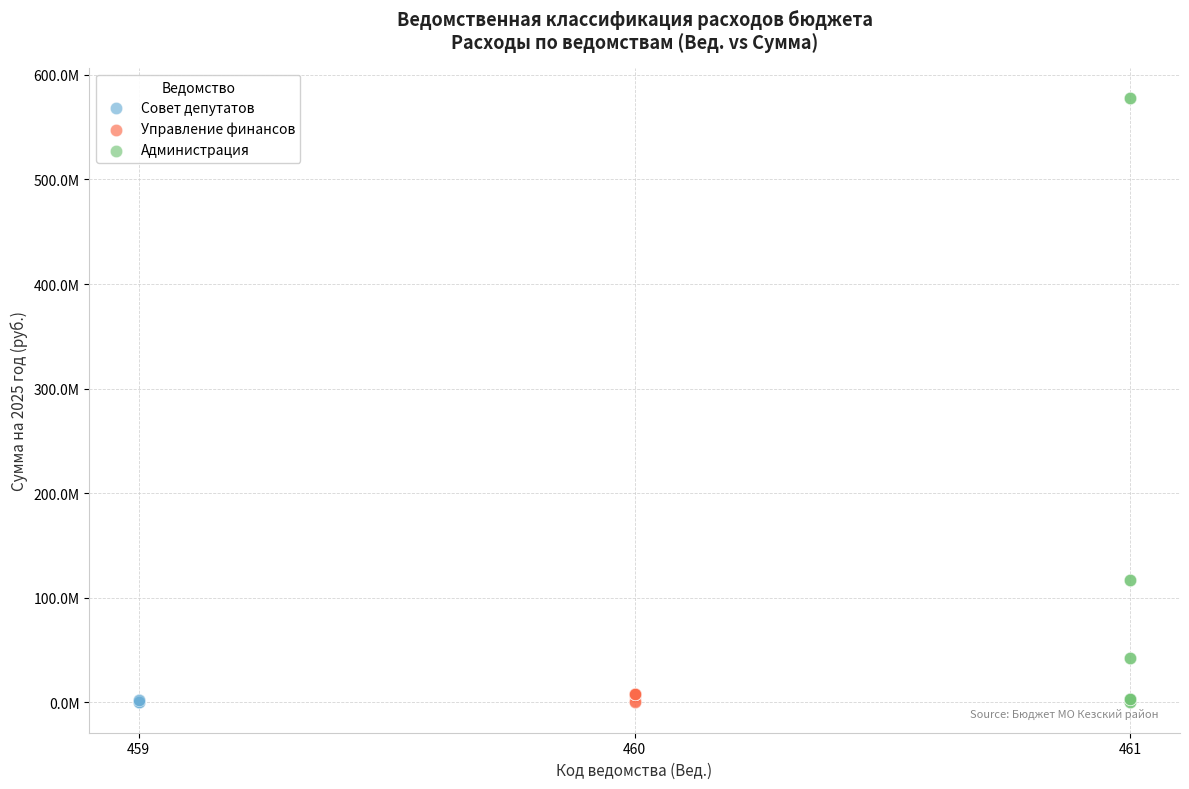

What are all the series names shown in the legend?

Совет депутатов, Управление финансов, Администрация